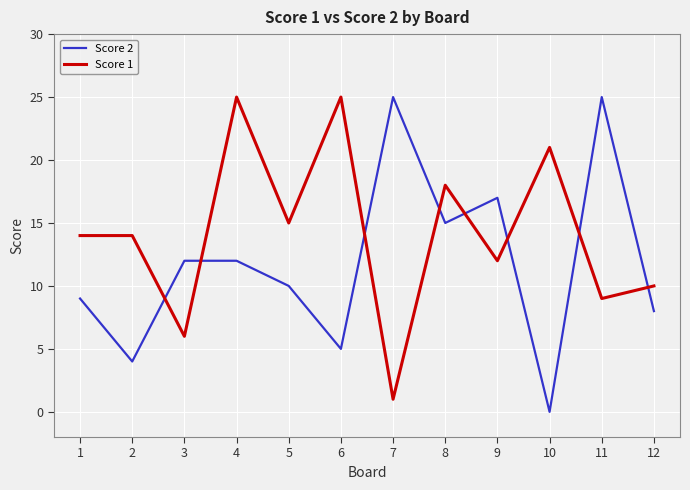

At which category is the sum across all series the highest?

4